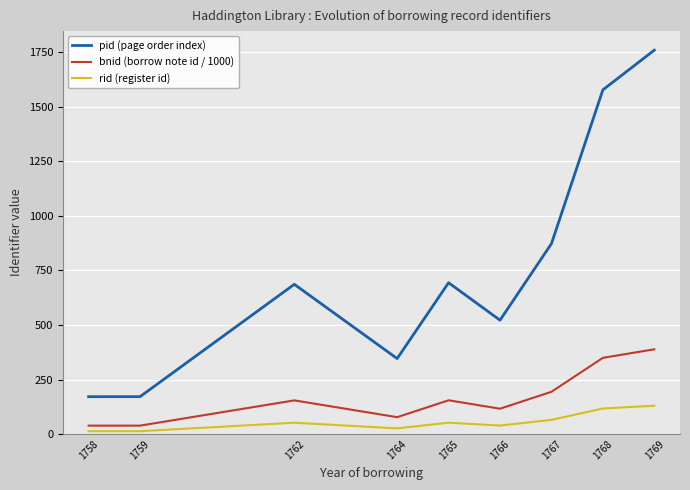

At which label is bnid (borrow note id / 1000) closest to 213?

1767